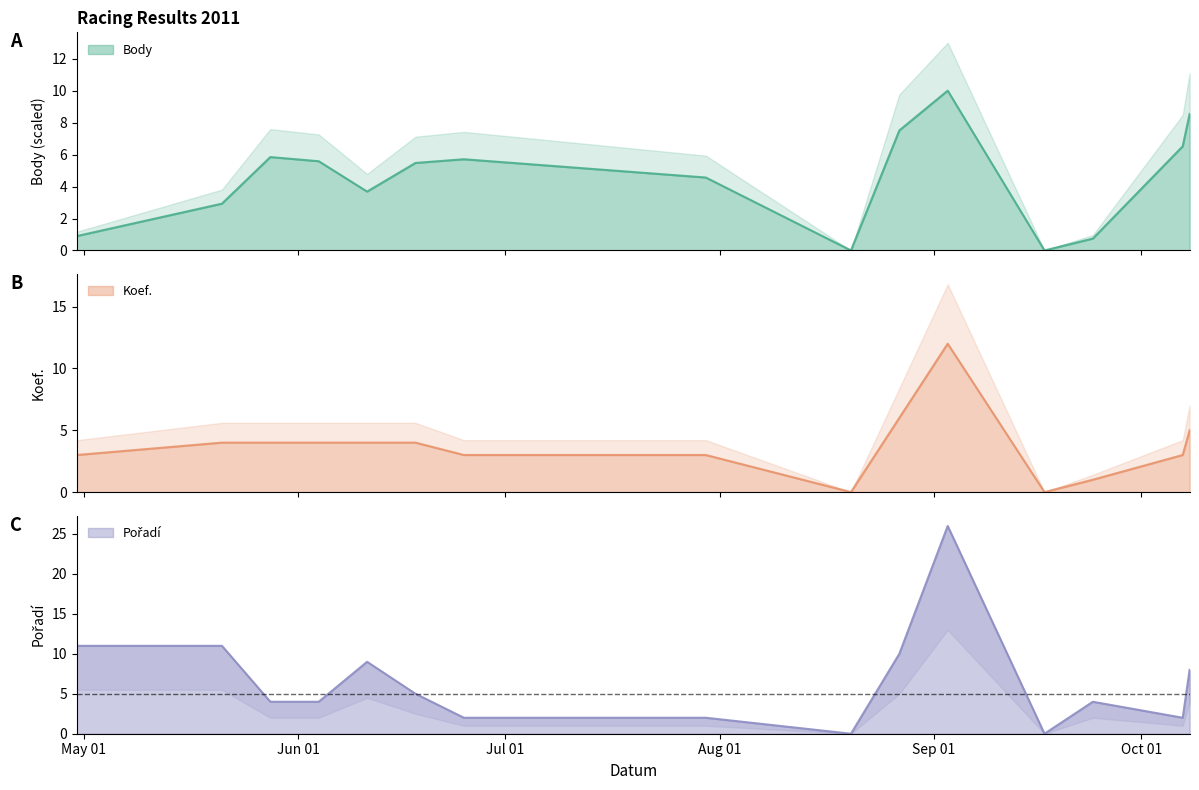

Is it true that Pořadí equals 5.3 at 2011-05-28?

False